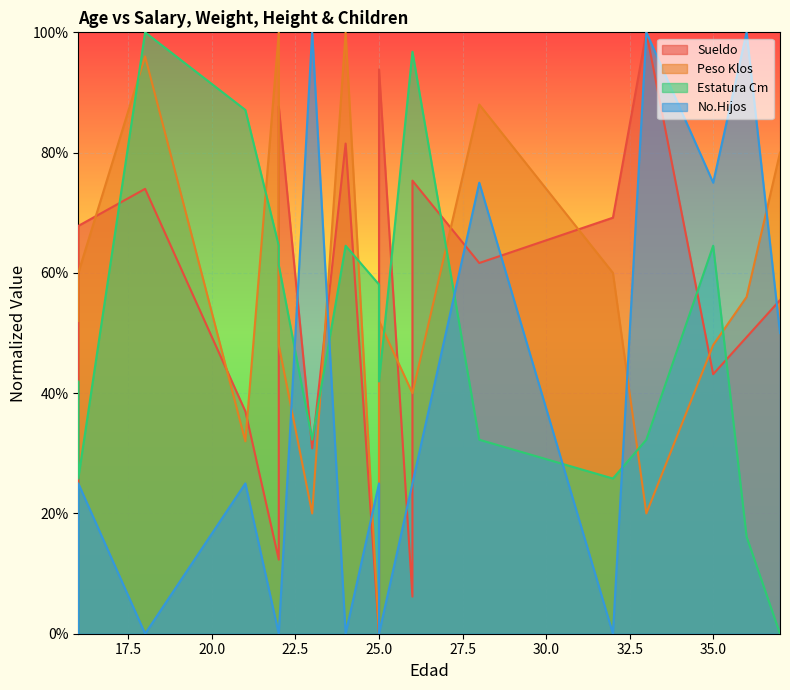

Does the chart display data point markers on the line(s)?

No